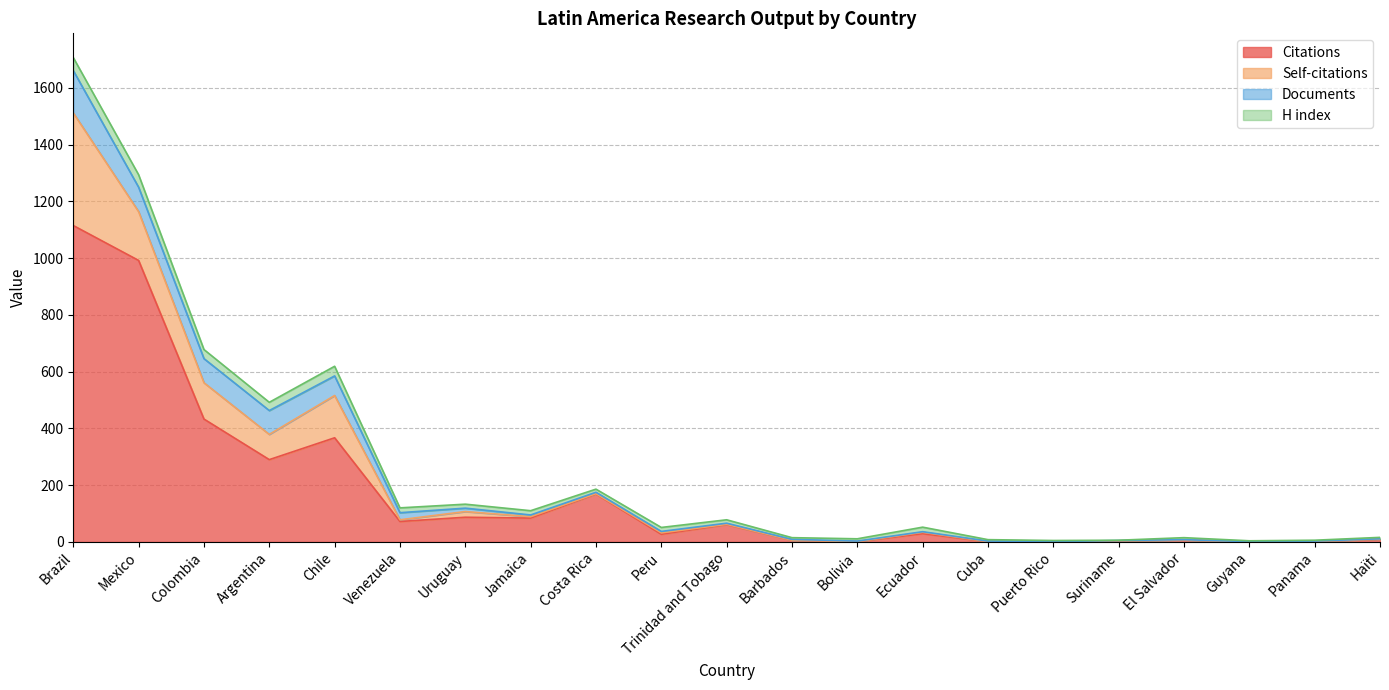

At how many categories does at least one series exceed 39?

10